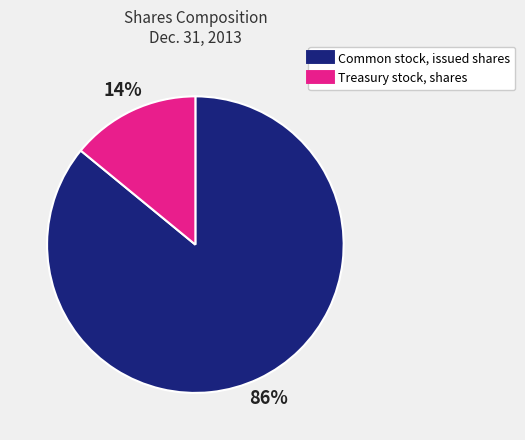

Combined, do Common stock, issued shares and Treasury stock, shares account for over 50%?

Yes